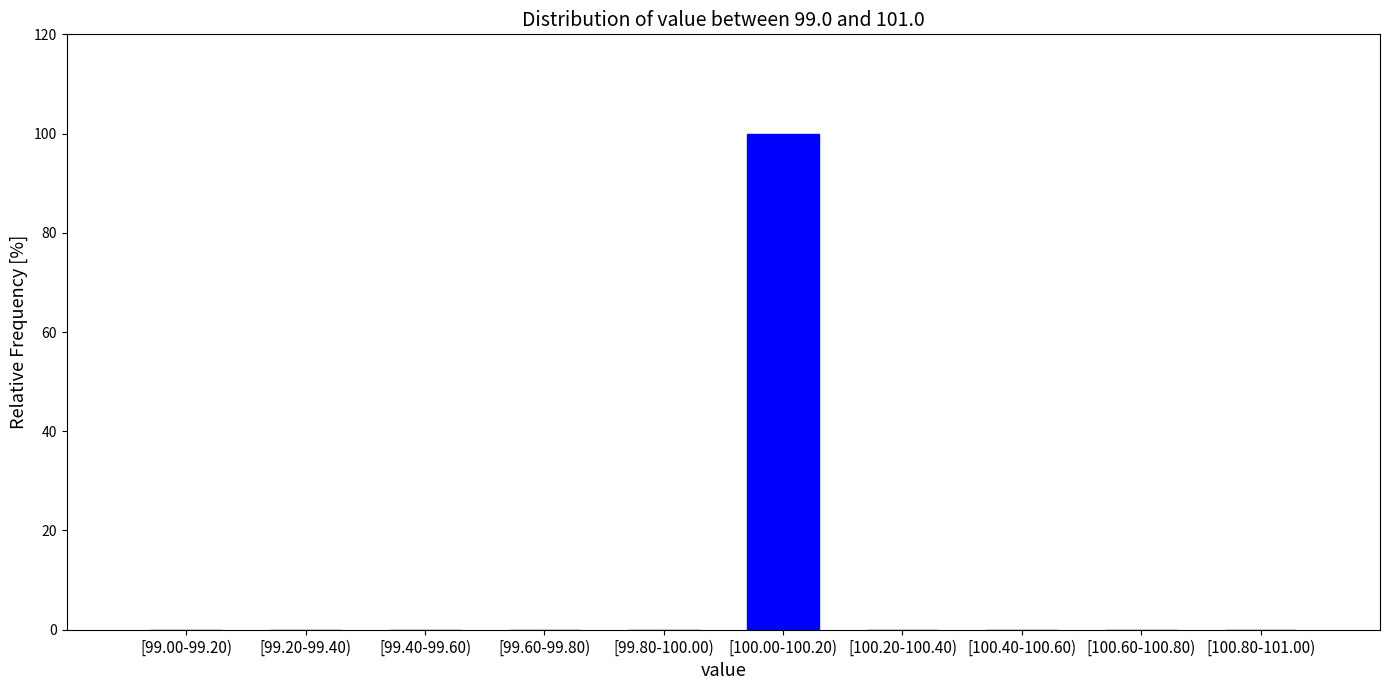

Reading right to left, extract all data points from this chart.

[100.80-101.00)=0	[100.60-100.80)=0	[100.40-100.60)=0	[100.20-100.40)=0	[100.00-100.20)=100	[99.80-100.00)=0	[99.60-99.80)=0	[99.40-99.60)=0	[99.20-99.40)=0	[99.00-99.20)=0